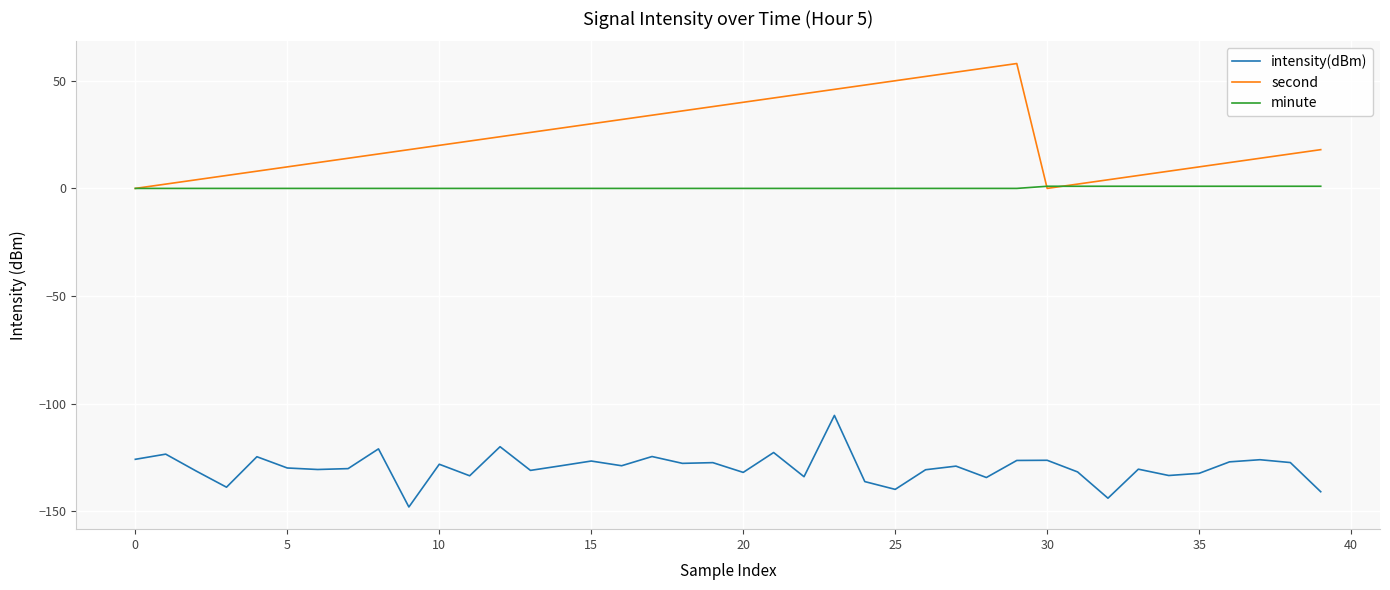

Which series has the largest range (max minus min)?

second